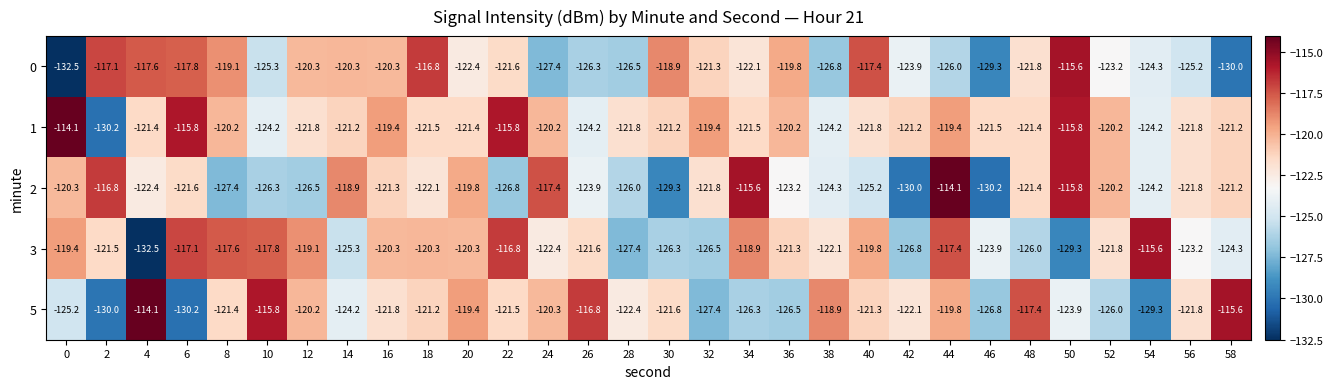

At 14, list the series in order from largest to smallest.

2, 0, 1, 5, 3